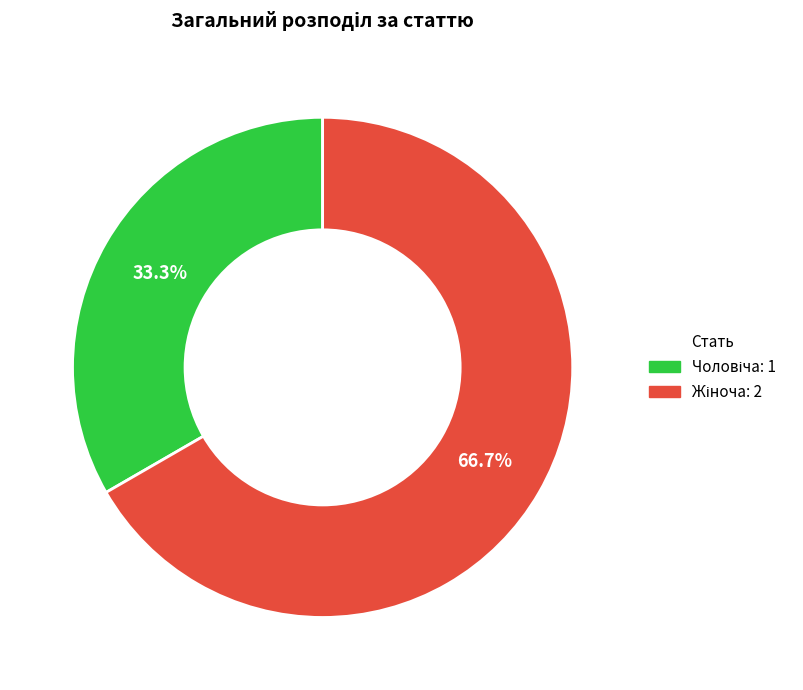

To the nearest percent, what percentage of the pie is Жіноча?

67%